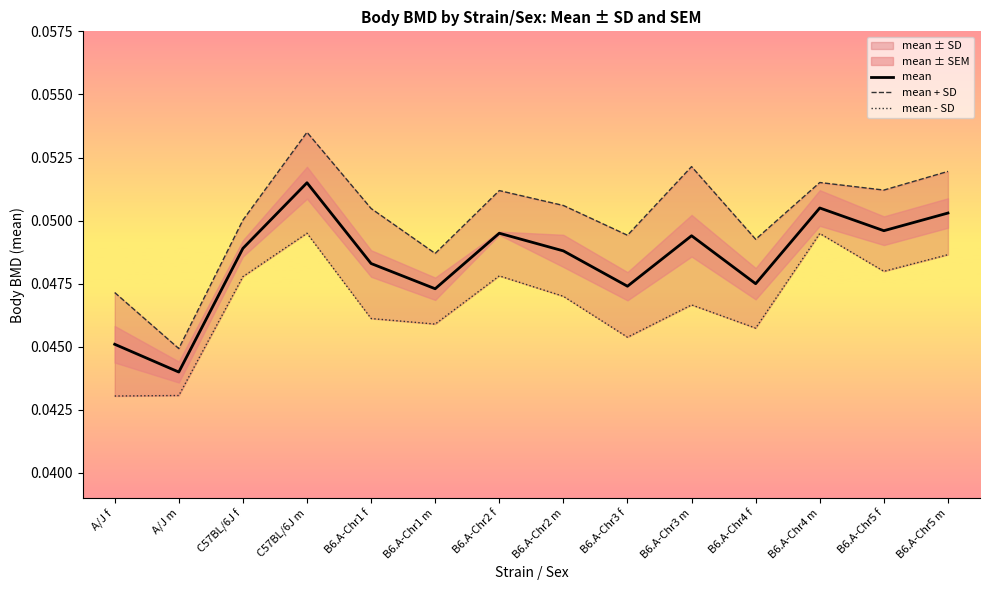

True or false: mean has a value of 0.1 at A/J m.

False